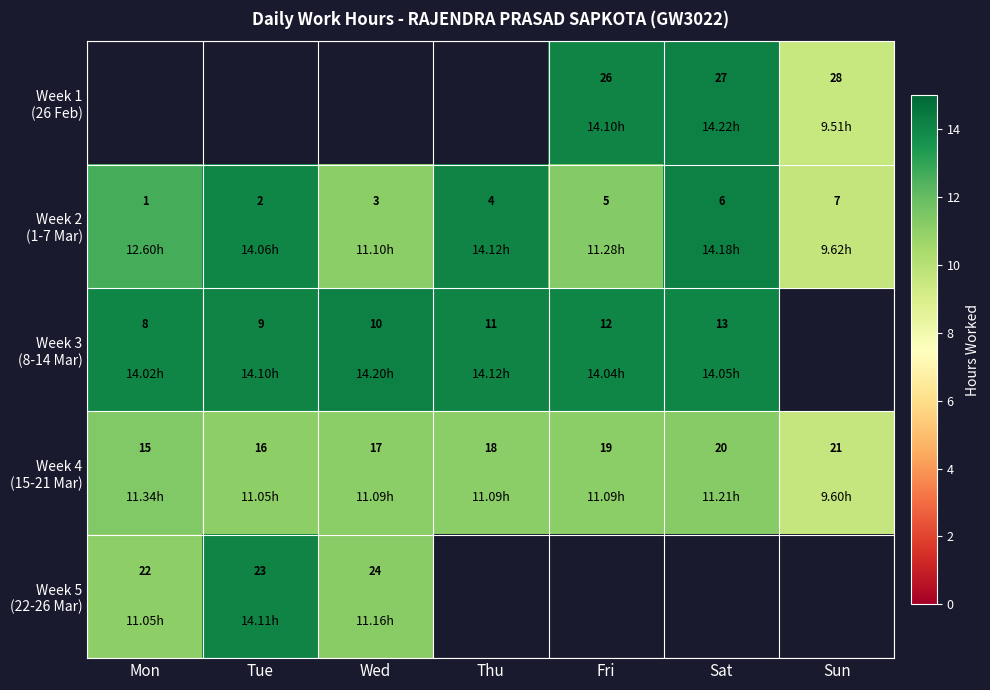

How many values in the Week 2 (1-7 Mar) series are below 12?

3